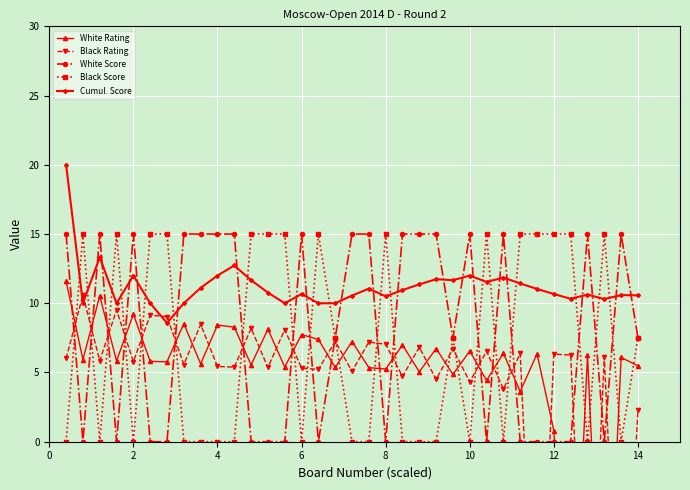

Which series ends up on top after the final intersection of Cumul. Score and Black Score?

Cumul. Score